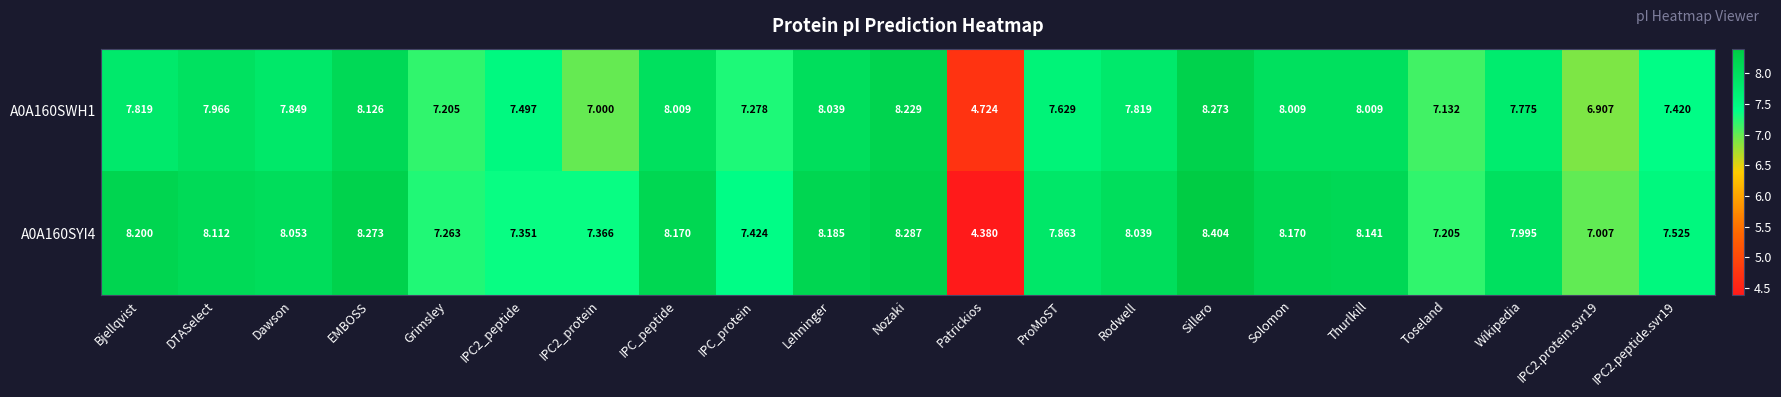

At which category is the sum across all series the highest?

Sillero